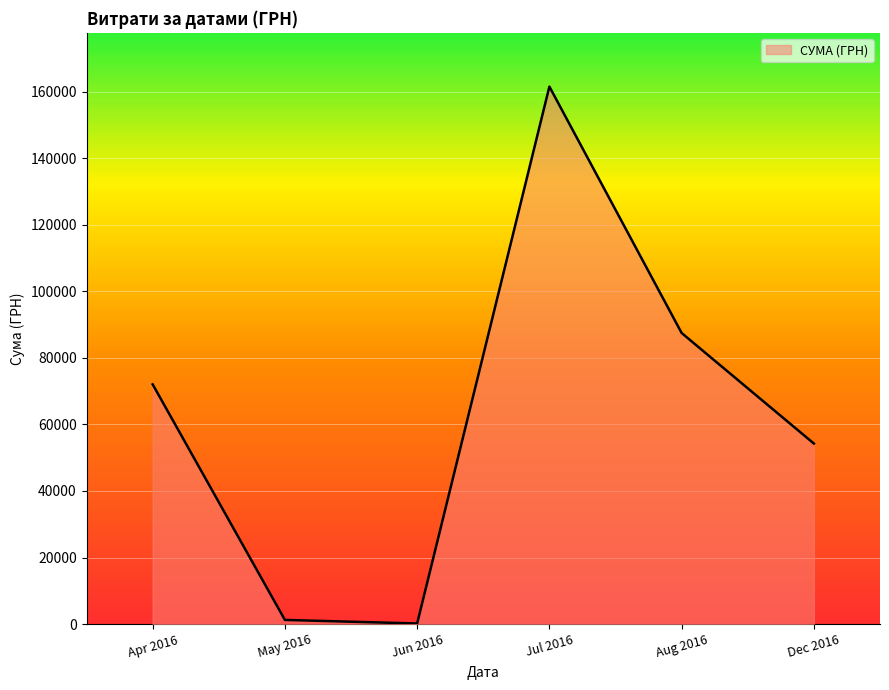

Reading left to right, what are all the values shown in this chart?

72044.8	1252.4	180.0	161513.3	87473.1	54252.0